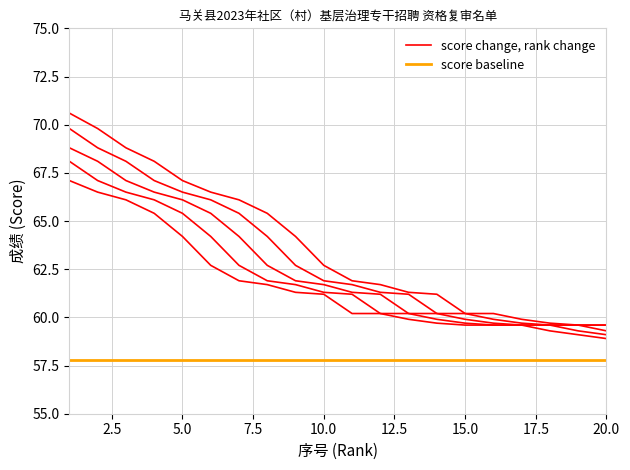

True or false: score baseline and score change, rank change cross at least once.

False